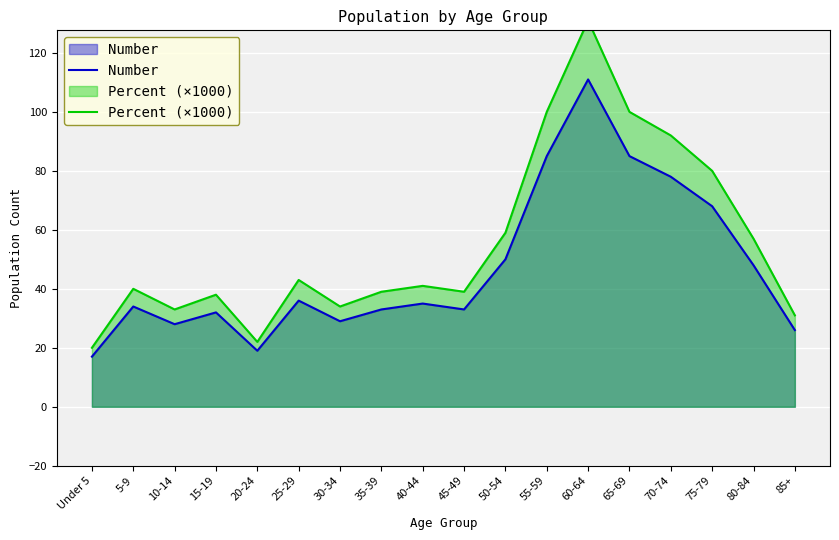

True or false: Number and Percent (×1000) cross at least once.

False